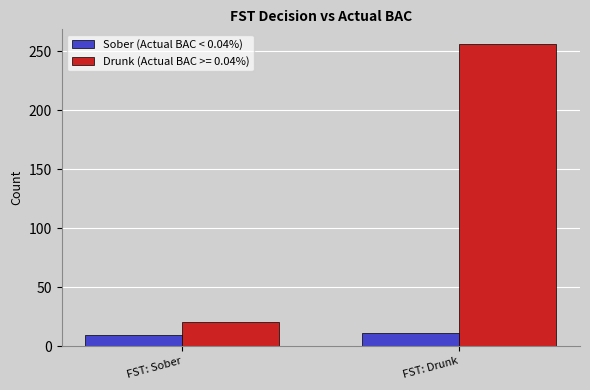

Does the chart contain stacked bars?

No